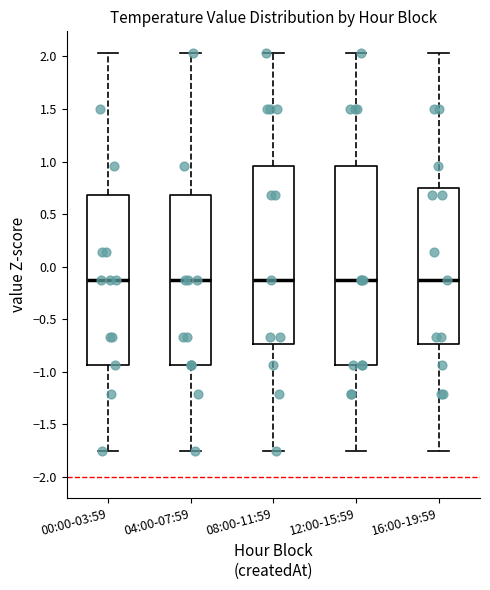

Where is the lower edge of the box for 12:00-15:59 on the y-axis? The values are not printed on the chart, so give them approximately, as read against the axis.

-0.95